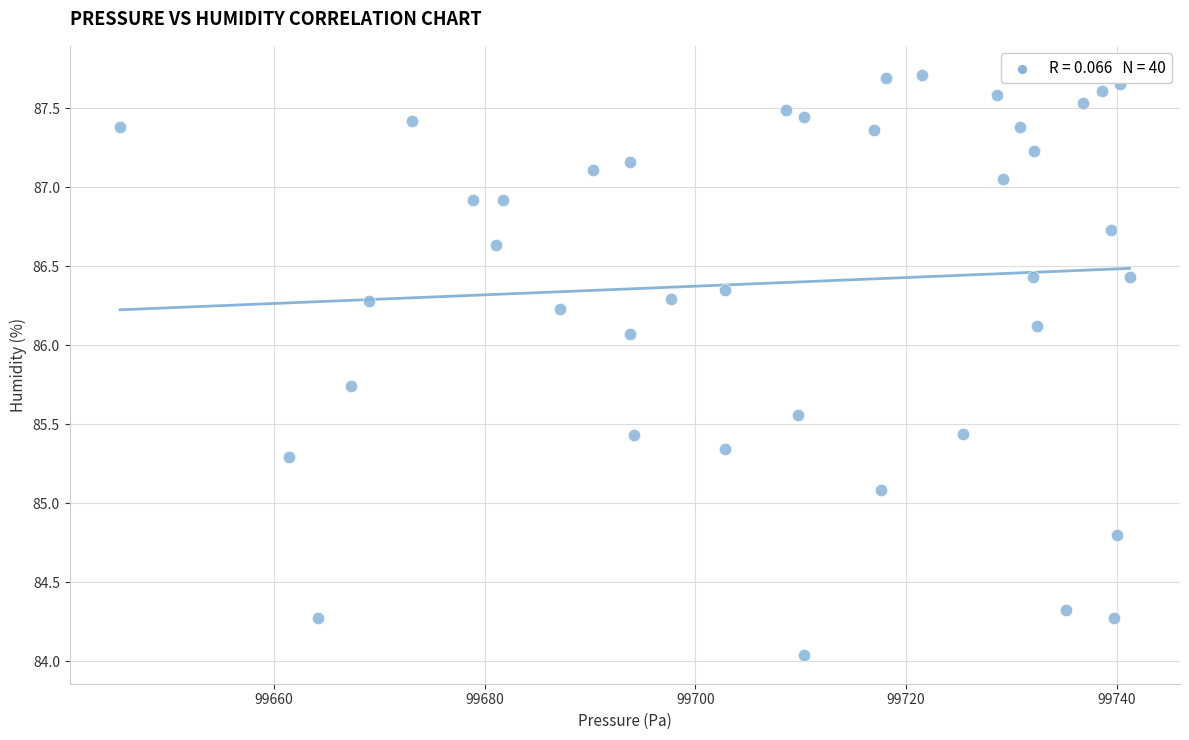

What is the range of X values (max minus min)?

95.8